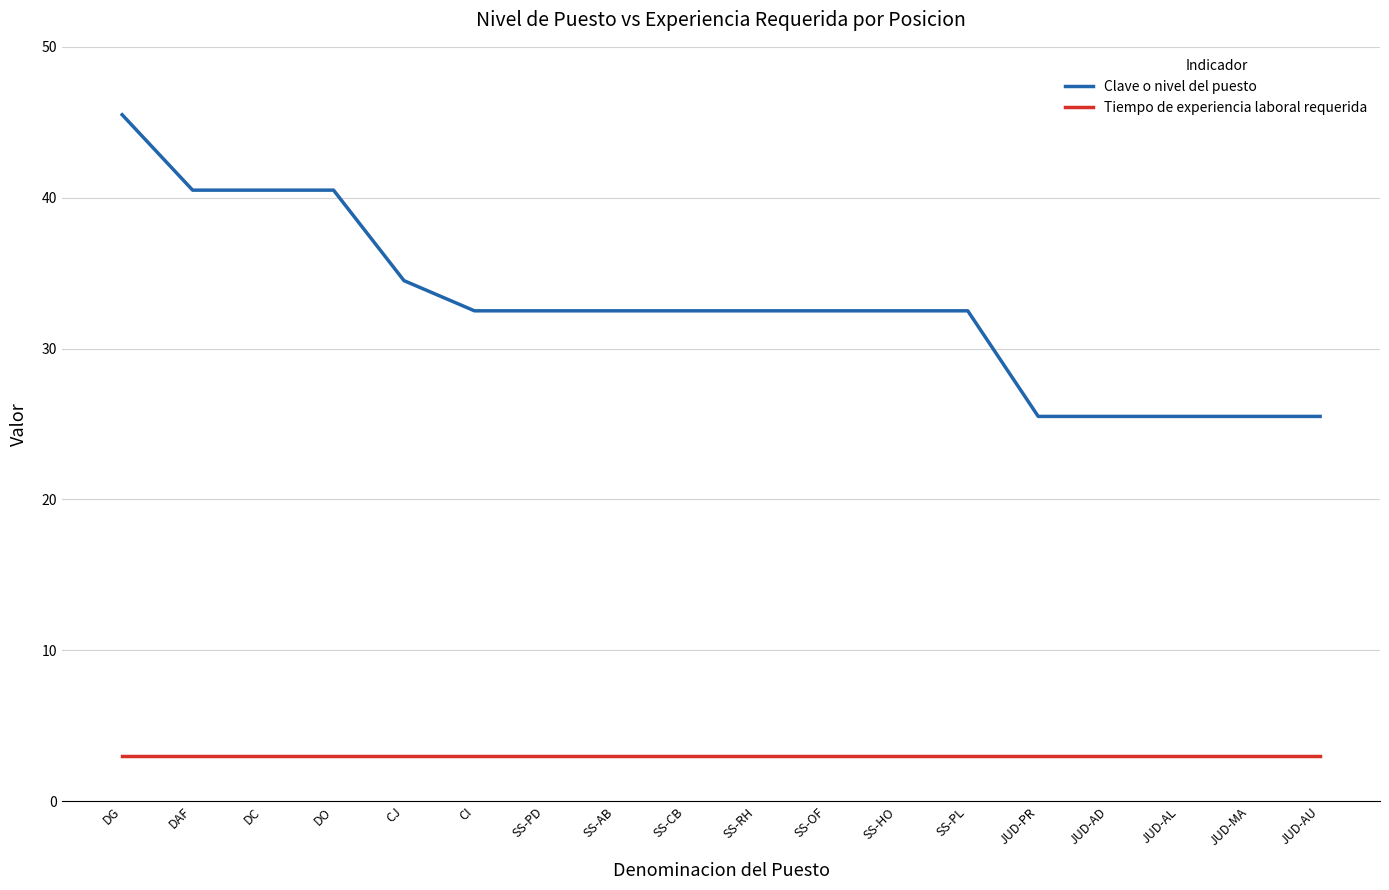

True or false: Tiempo de experiencia laboral requerida and Clave o nivel del puesto intersect in this chart.

False